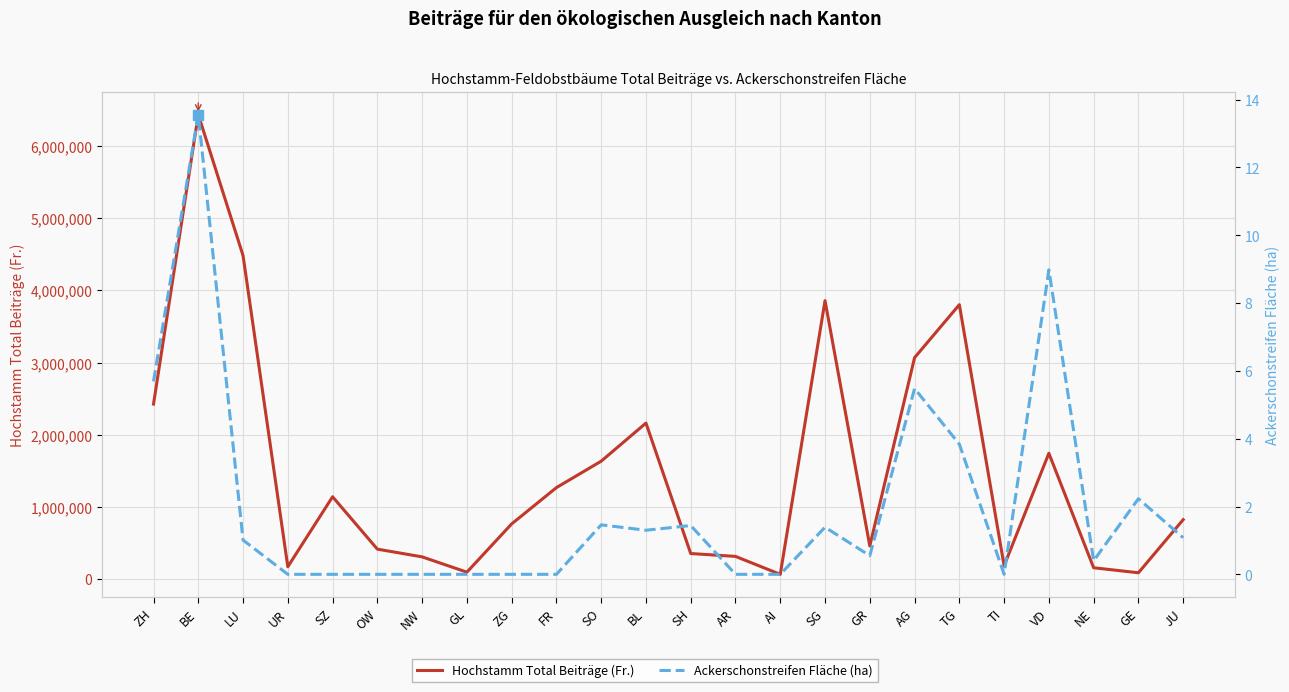

What is the label of the 12th point from the left?

BL